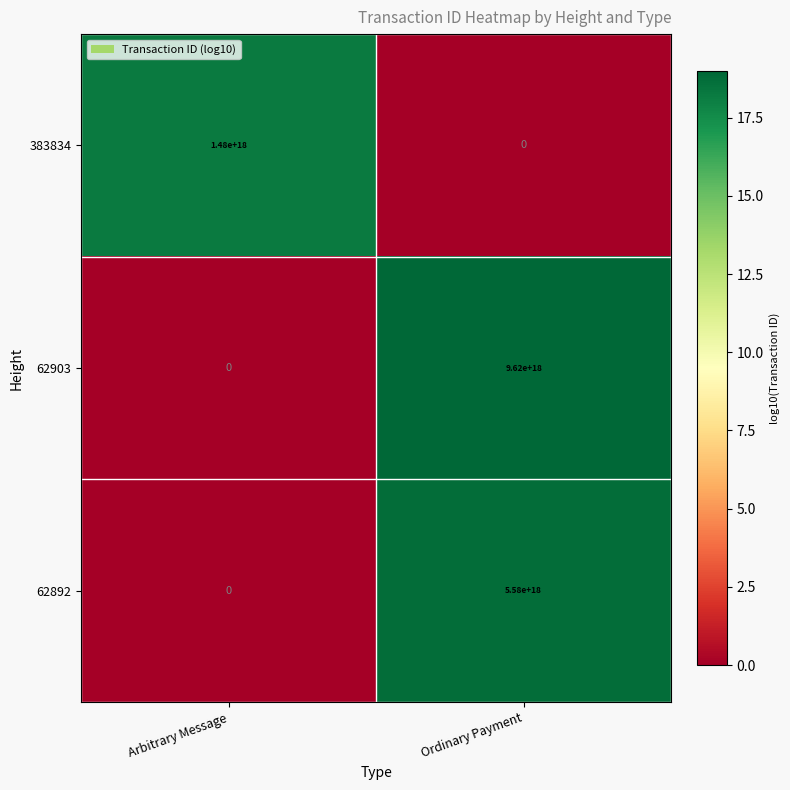

Rank the series at Ordinary Payment from highest to lowest value.

62903, 62892, 383834